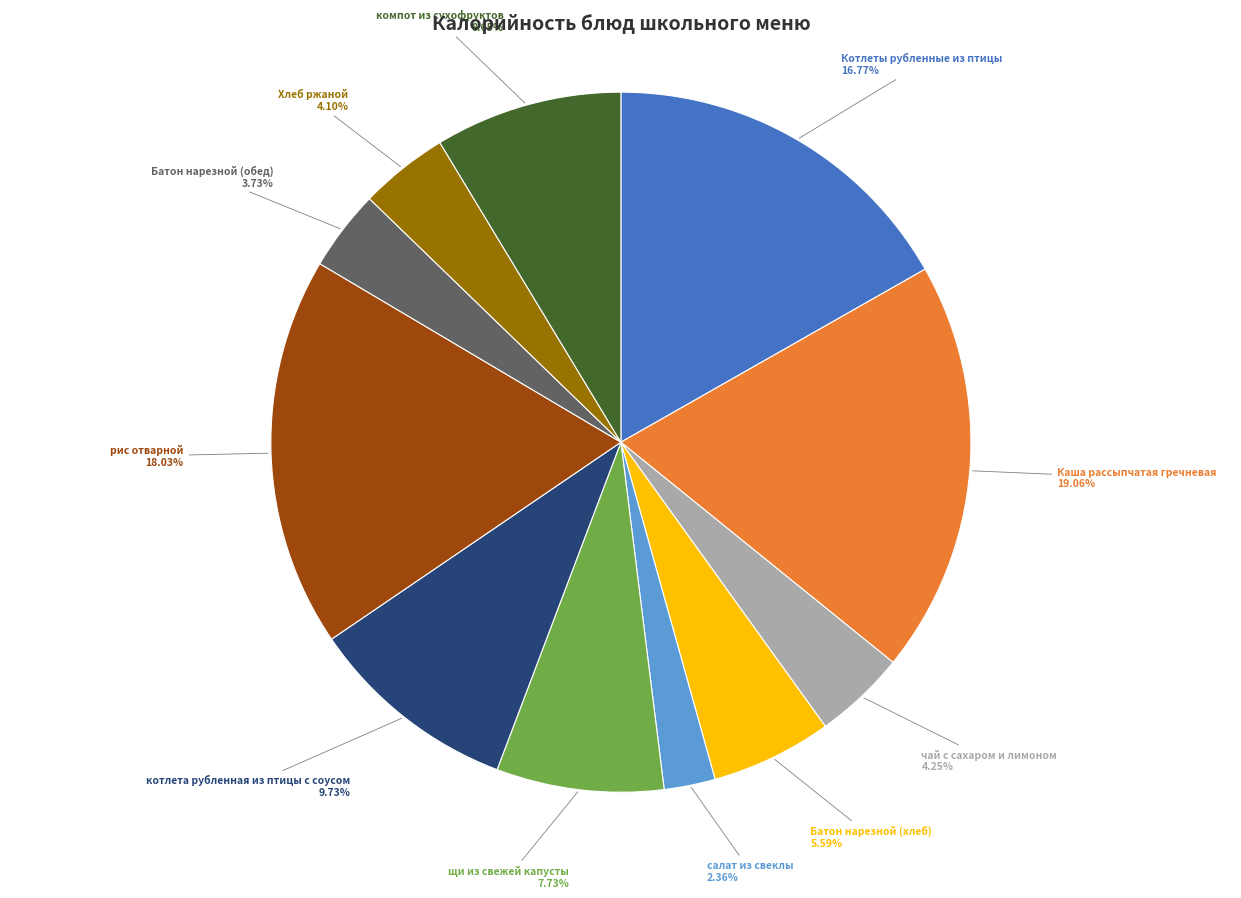

Does any single category account for the majority?

No